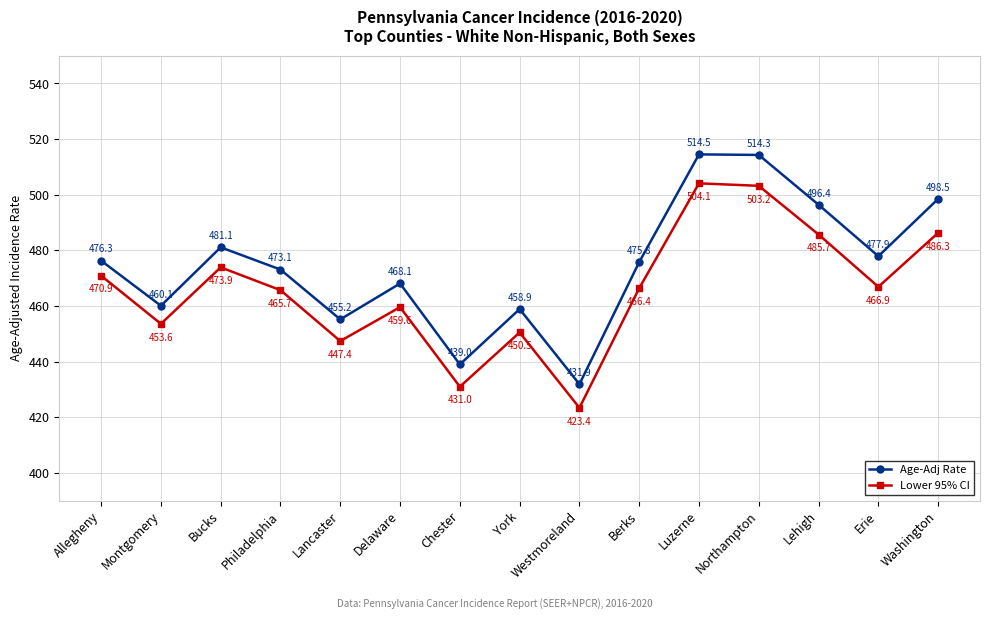

Reading left to right, list all the values displayed in this chart.

Age-Adj Rate: 476.3	460.1	481.1	473.1	455.2	468.1	439.0	458.9	431.9	475.8	514.5	514.3	496.4	477.9	498.5
Lower 95% CI: 470.9	453.6	473.9	465.7	447.4	459.6	431.0	450.5	423.4	466.4	504.1	503.2	485.7	466.9	486.3